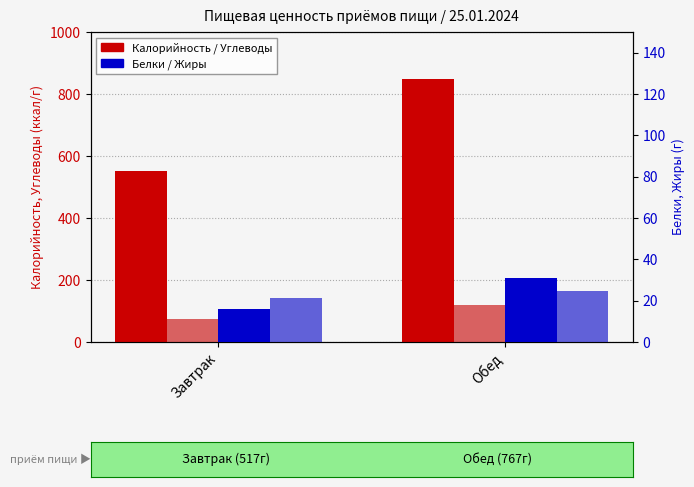

What is the average value of the Калорийность series?

699.4